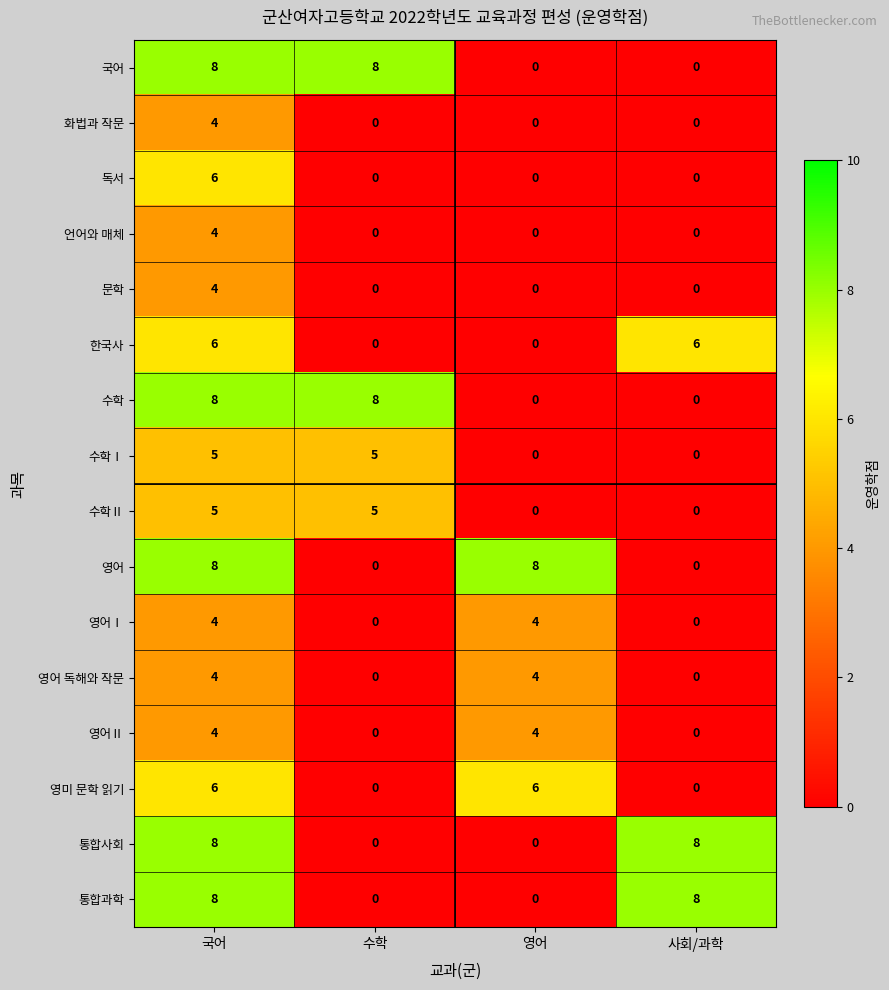

What is the approximate value of 독서 at 국어?

6